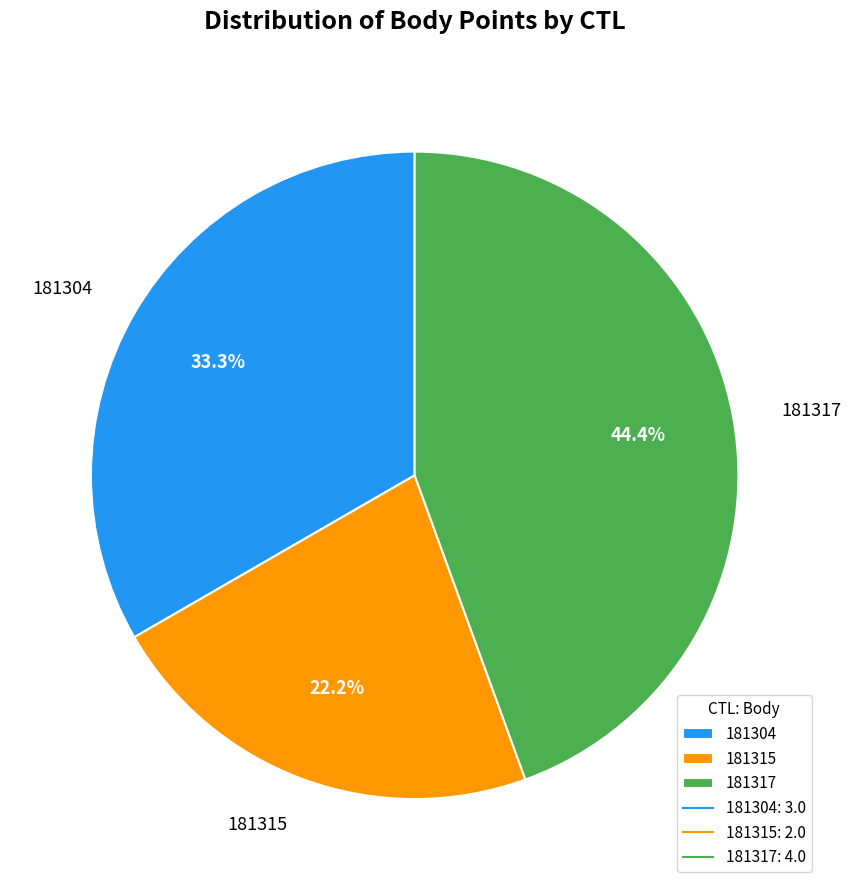

Is 181317 the majority of the pie?

No